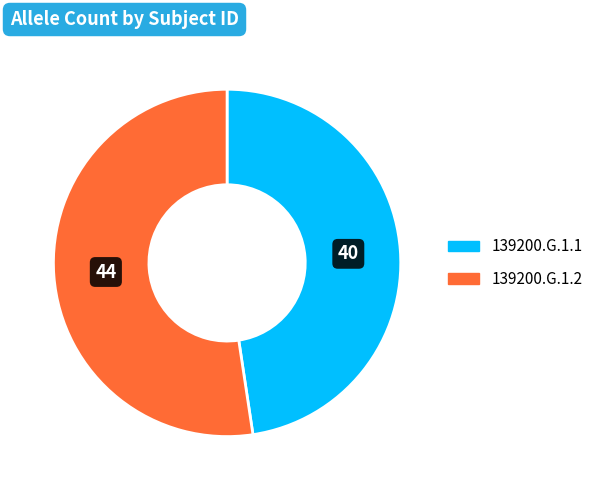

Does any single category account for the majority?

Yes